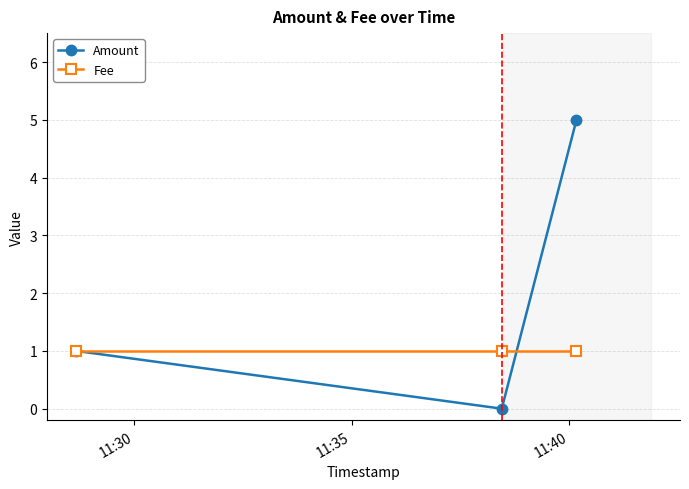

Rank the series by their average value, from lowest to highest.

Fee, Amount